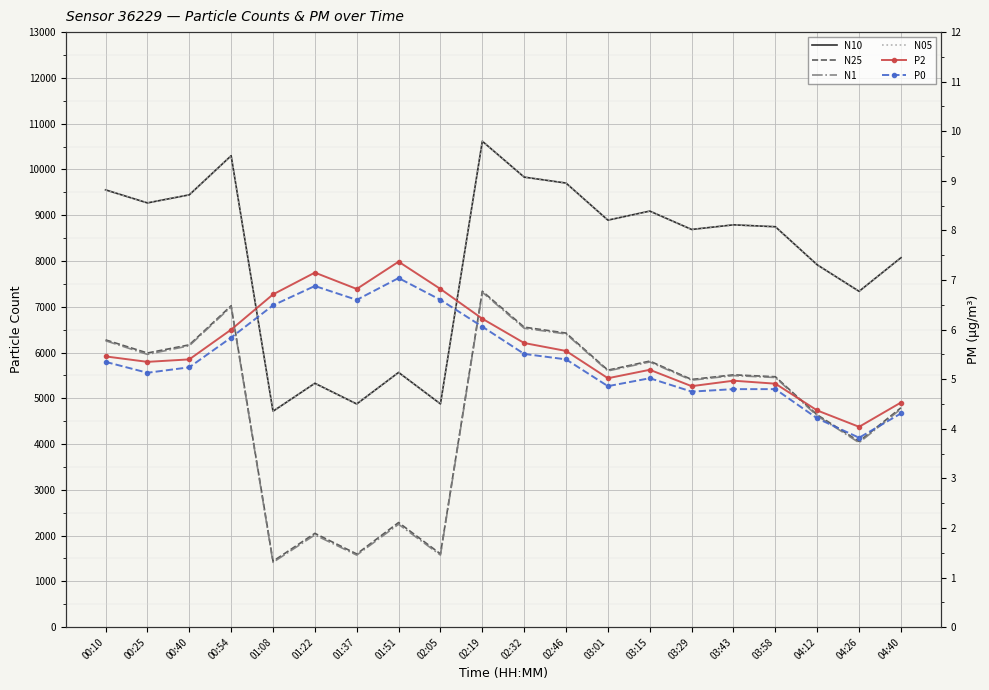

Which series has the largest total across all categories?

N10